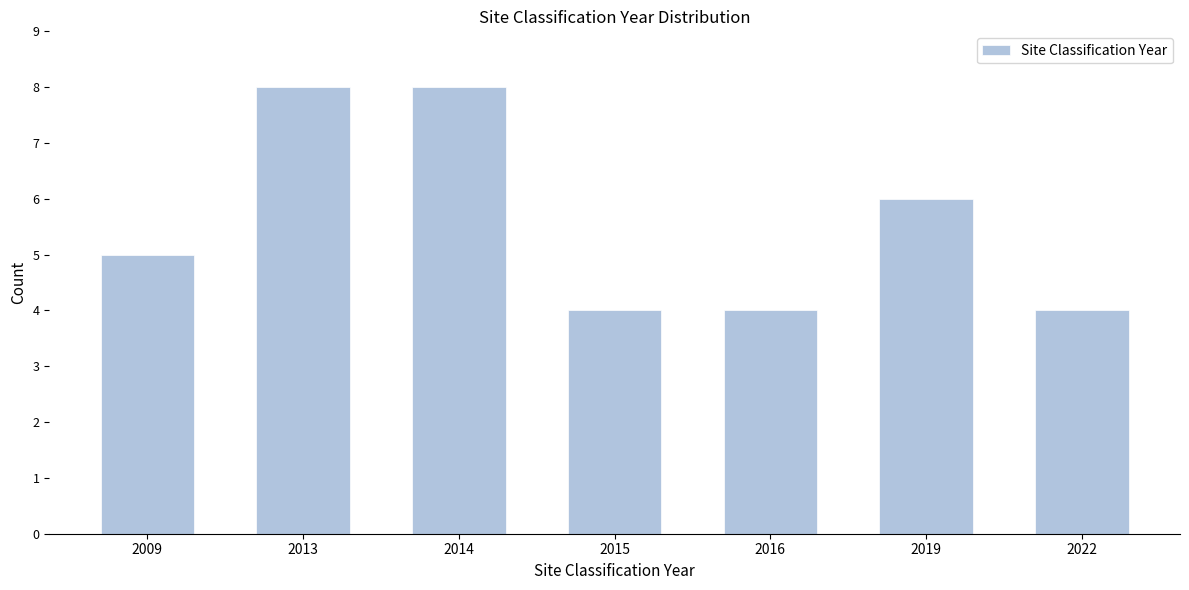

Reading left to right, extract all data points from this chart.

2009=5	2013=8	2014=8	2015=4	2016=4	2019=6	2022=4